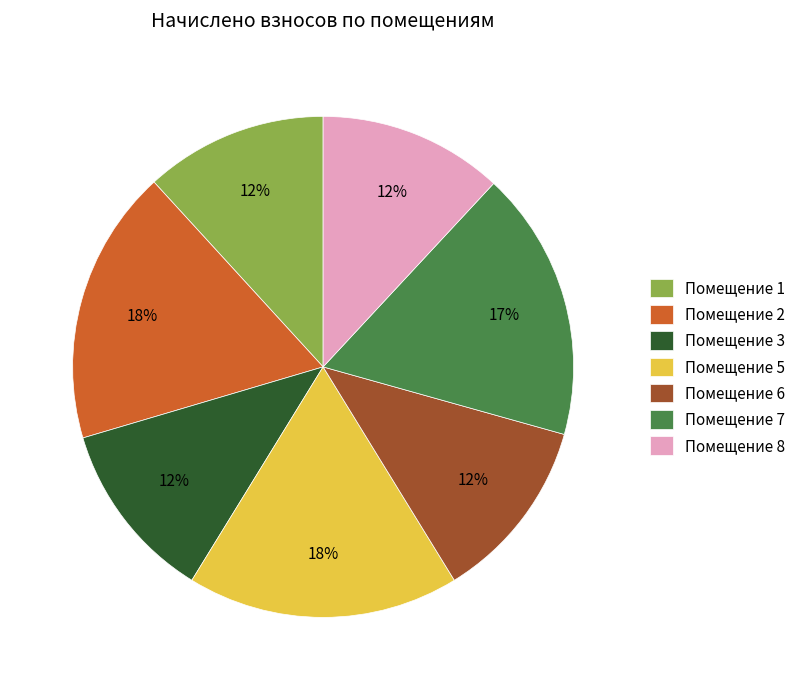

How many slices are in this pie chart?

7